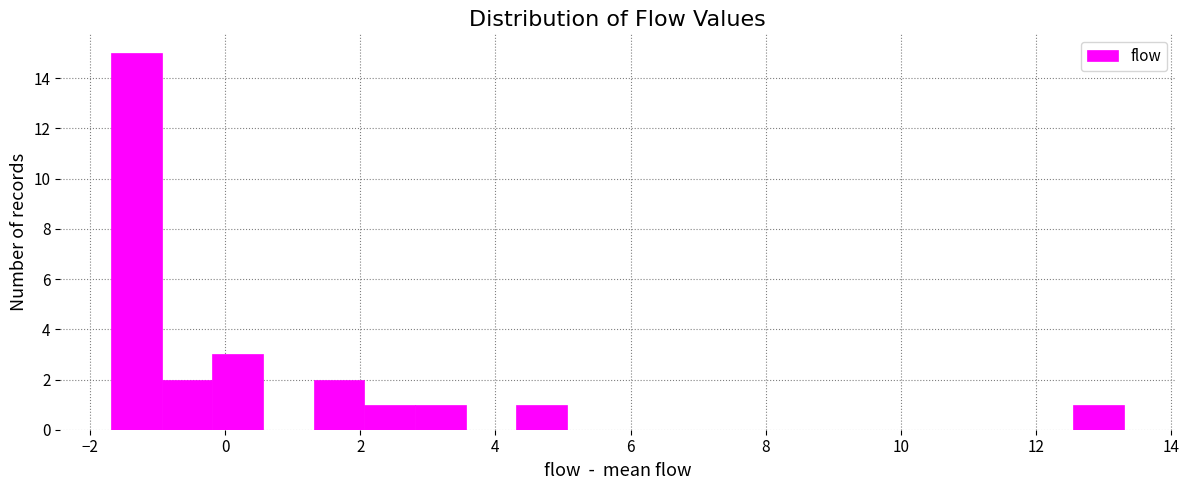

Read against the x-axis, roughly where is the centre of the tallest bar?

-1.4